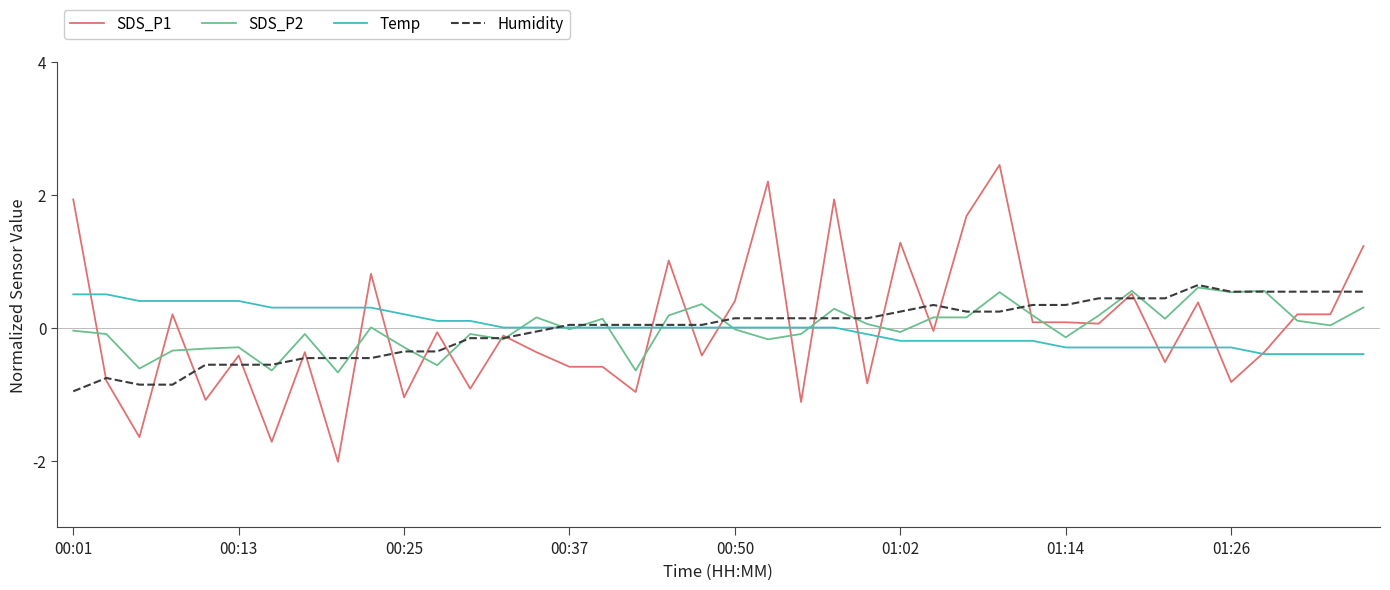

What is the maximum value shown in the chart?

2.5